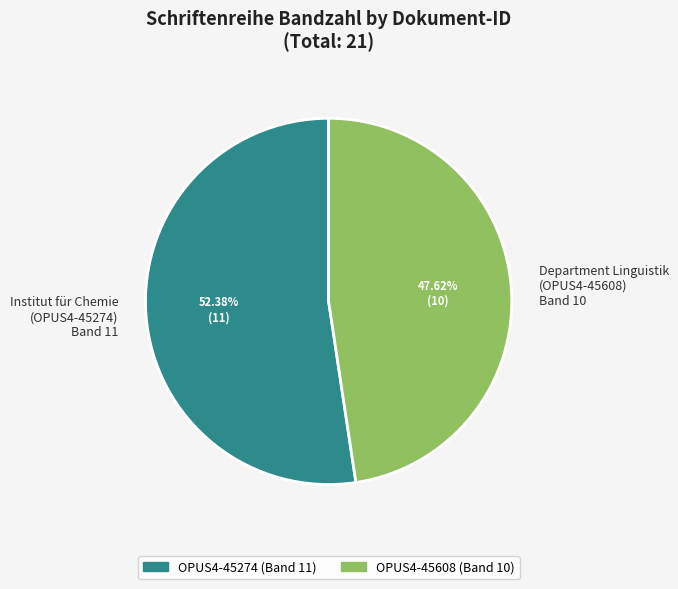

Approximately how many times larger is the value at Department Linguistik (OPUS4-45608) Band 10 compared to Institut für Chemie (OPUS4-45274) Band 11?

0.9